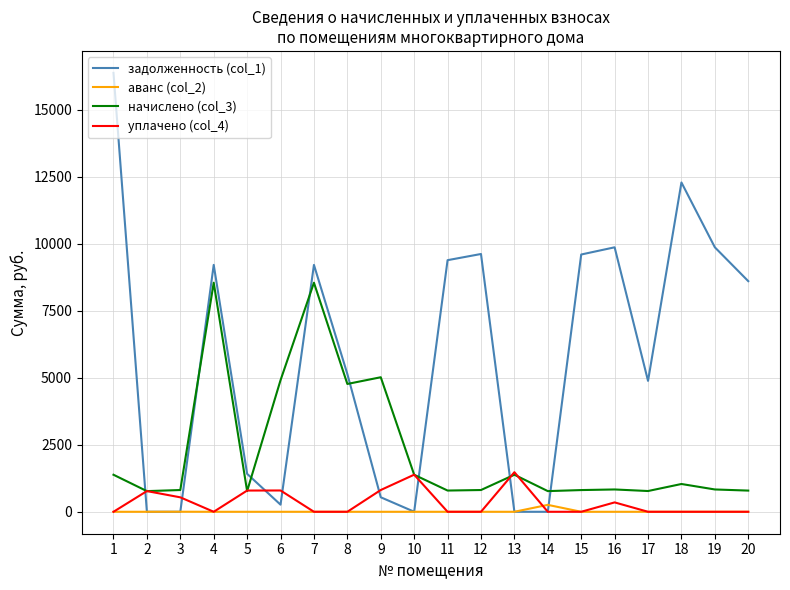

What is the total value across all series at 4?

17759.5